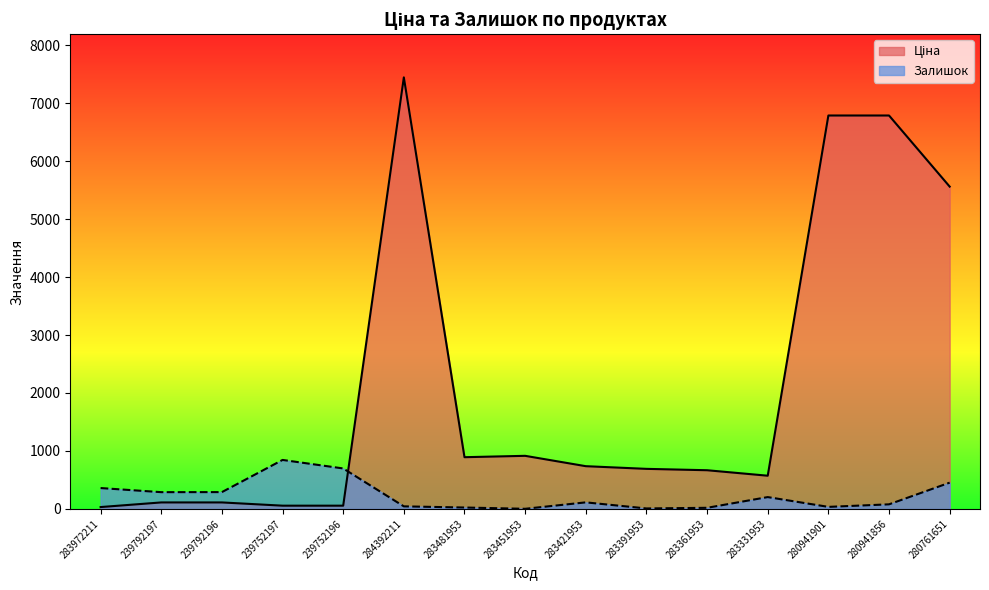

What are all the series names shown in the legend?

Ціна, Залишок